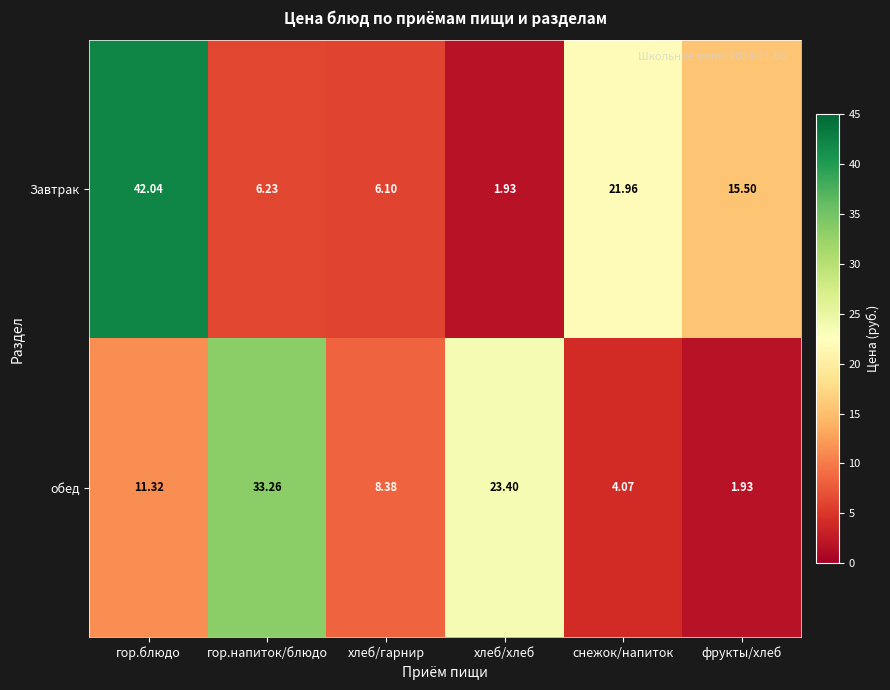

Rank the series by their average value, from highest to lowest.

Завтрак, обед